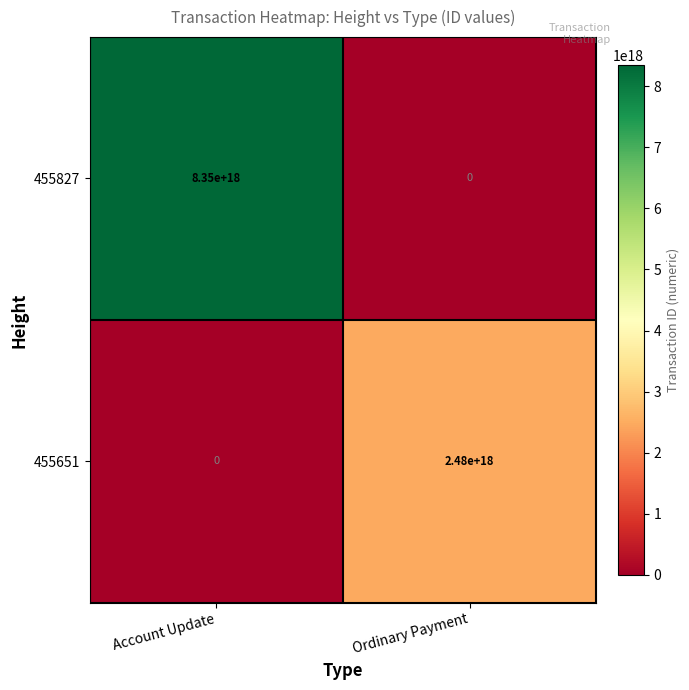

How many values in 455651 are above zero?

1